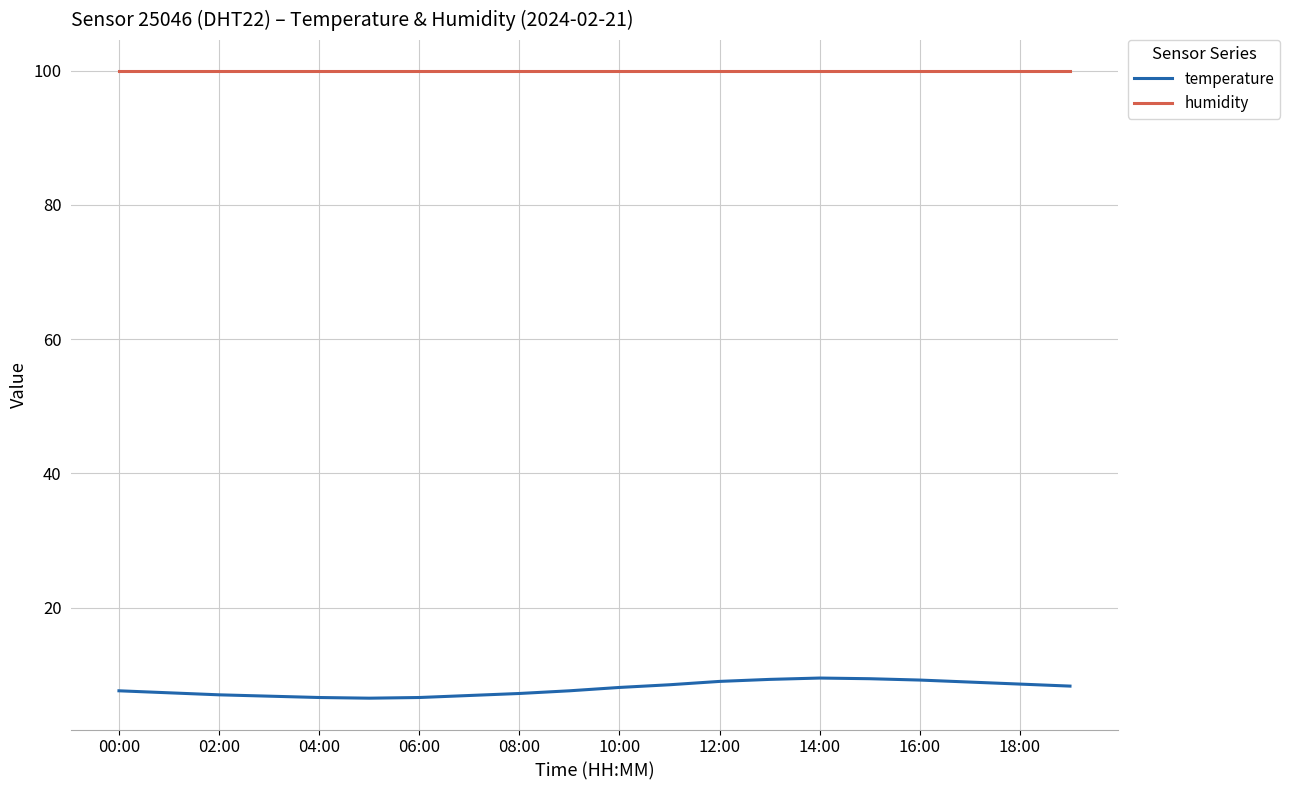

What is the sum of all temperature values?

158.9